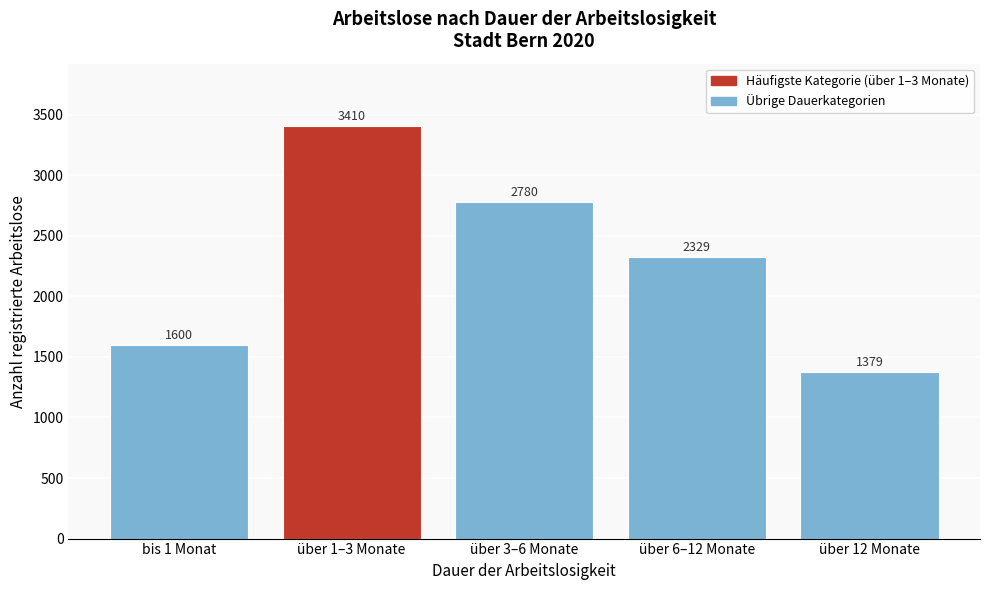

Reading right to left, list all the values displayed in this chart.

über 12 Monate=1379	über 6–12 Monate=2329	über 3–6 Monate=2780	über 1–3 Monate=3410	bis 1 Monat=1600